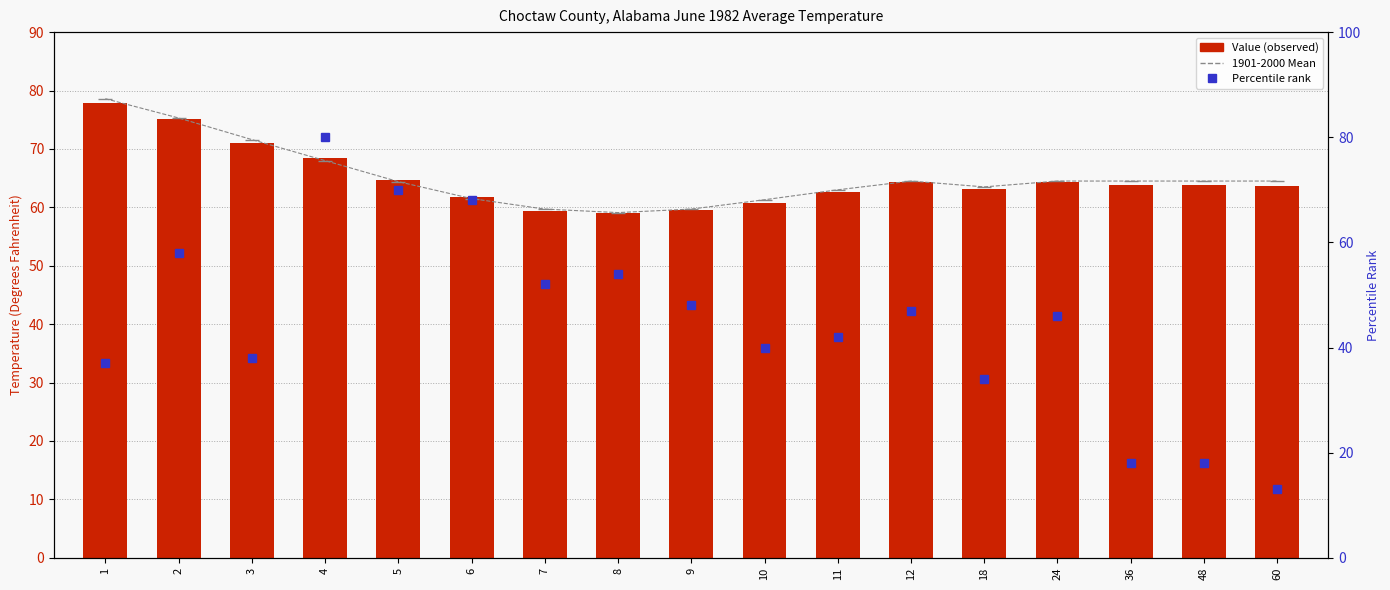

Reading left to right, what are all the values shown in this chart?

1901-2000 Mean: 1=78.6	2=75.3	3=71.6	4=68.0	5=64.4	6=61.5	7=59.7	8=59.1	9=59.7	10=61.3	11=63.0	12=64.5	18=63.5	24=64.5	36=64.5	48=64.5	60=64.5
Value (observed): 1=77.8	2=75.1	3=71.1	4=68.5	5=64.7	6=61.7	7=59.3	8=59.0	9=59.5	10=60.8	11=62.6	12=64.3	18=63.1	24=64.3	36=63.9	48=63.9	60=63.7
Percentile rank: 1=37.0	2=58.0	3=38.0	4=80.0	5=70.0	6=68.0	7=52.0	8=54.0	9=48.0	10=40.0	11=42.0	12=47.0	18=34.0	24=46.0	36=18.0	48=18.0	60=13.0